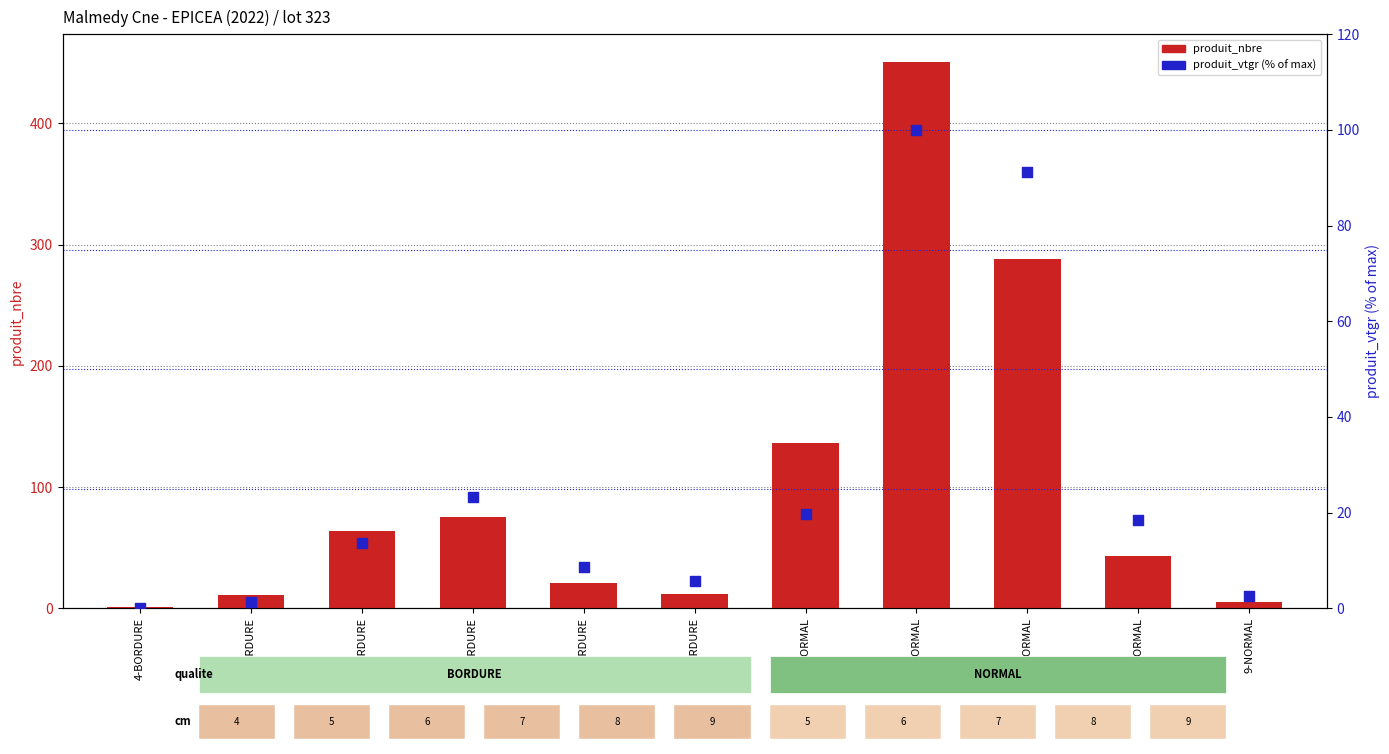

At how many categories does at least one series exceed 19?

7